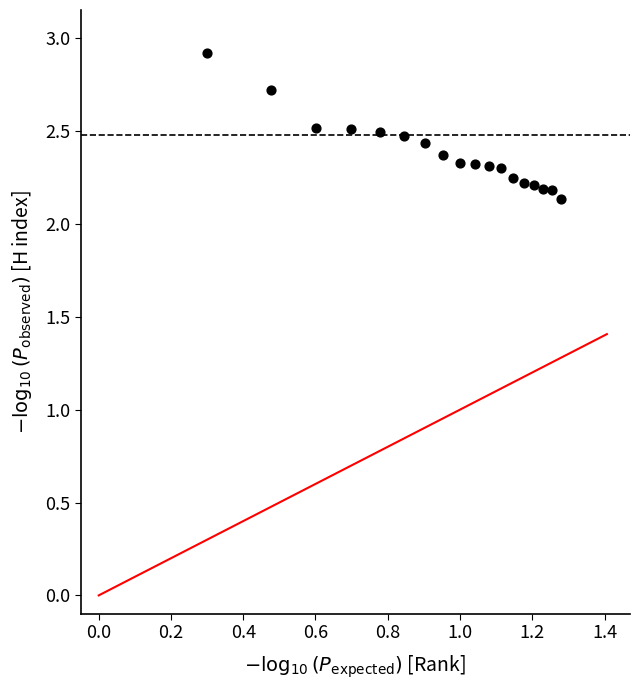

What is the range of X values (max minus min)?

1.0